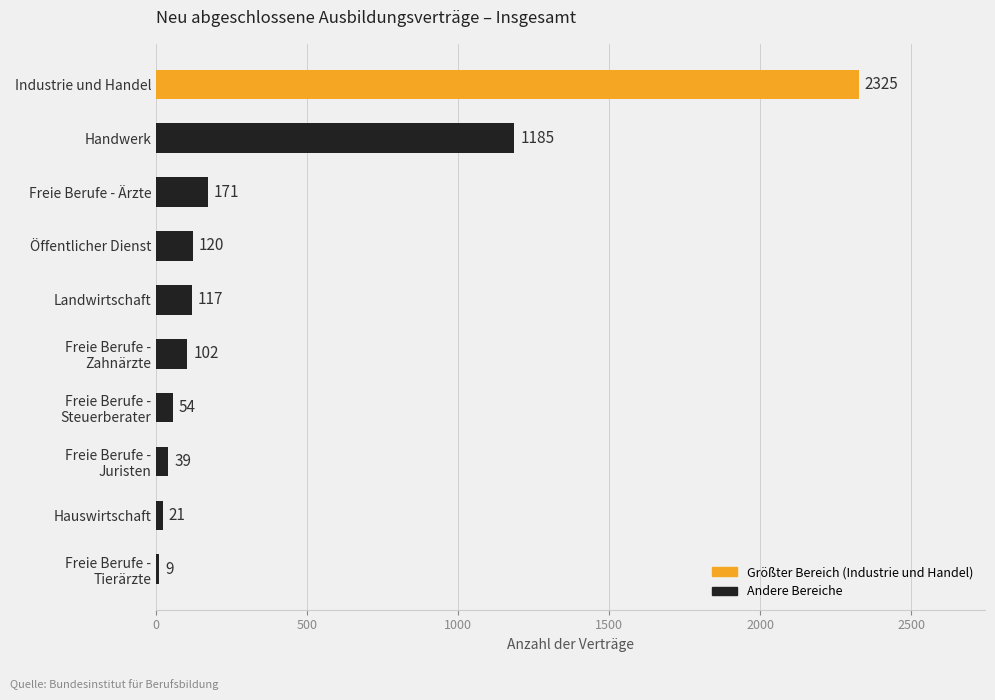

Rank the categories by value from lowest to highest.

Freie Berufe -
Tierärzte, Hauswirtschaft, Freie Berufe -
Juristen, Freie Berufe -
Steuerberater, Freie Berufe -
Zahnärzte, Landwirtschaft, Öffentlicher Dienst, Freie Berufe - Ärzte, Handwerk, Industrie und Handel